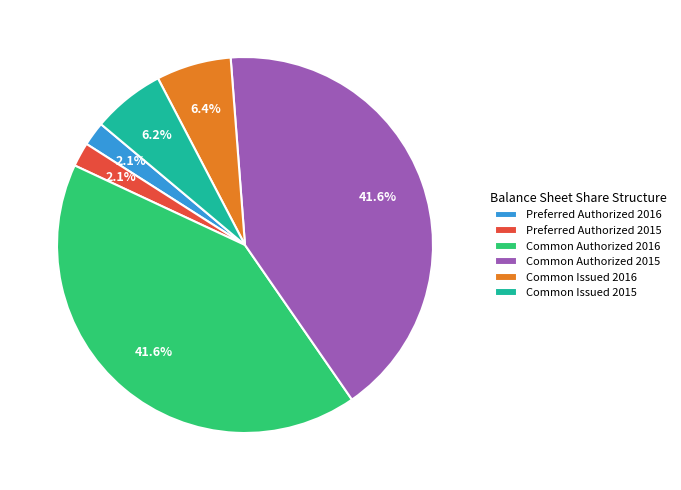

Approximately how many times larger is the value at Common Authorized 2015 compared to Common Issued 2016?

6.5